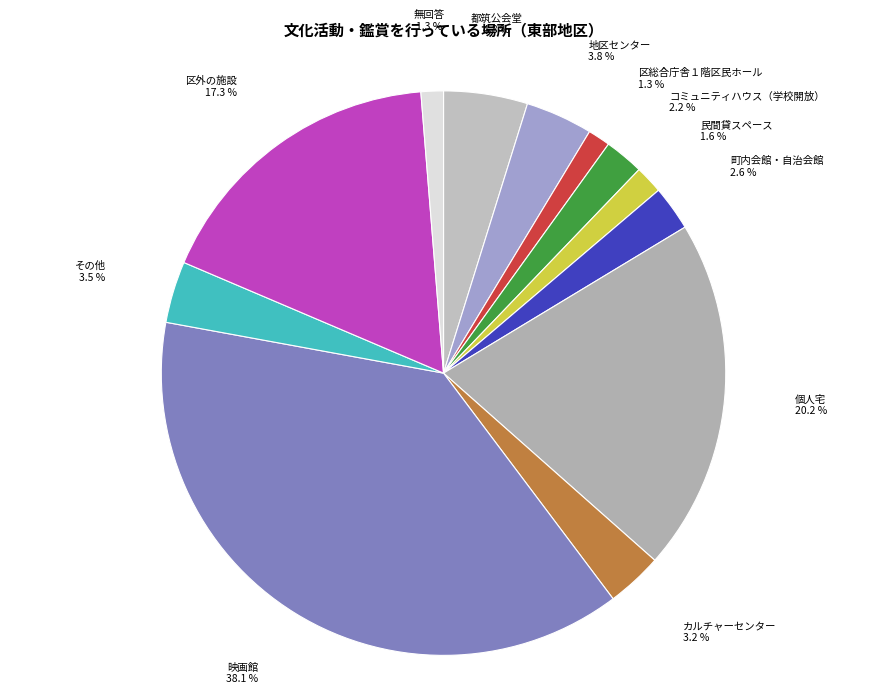

How many slices are in this pie chart?

12